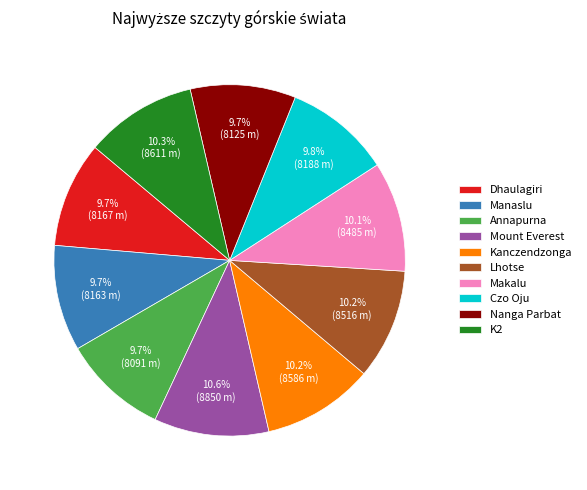

Count the number of slices in the pie.

10